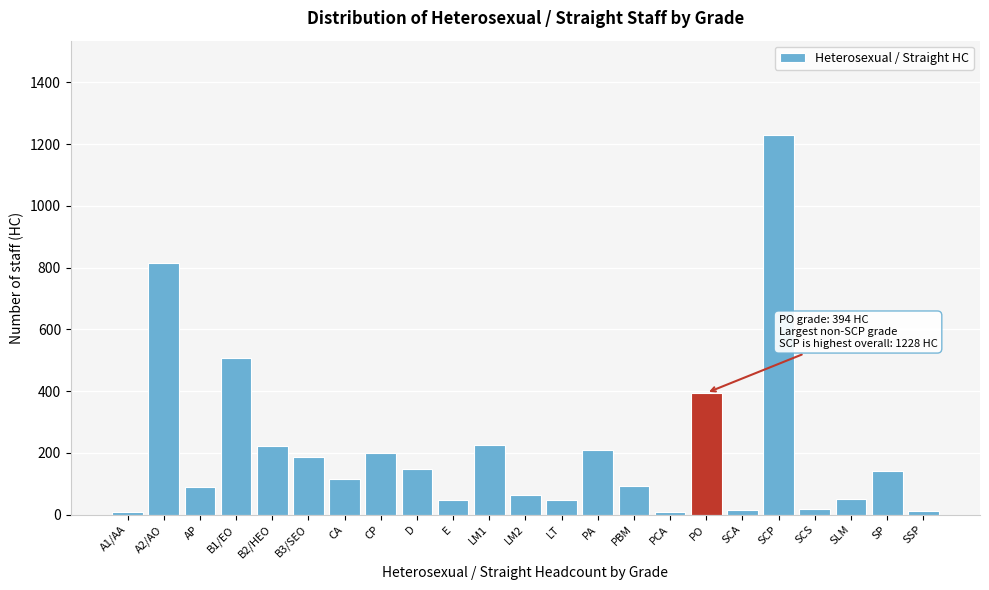

Is it true that the value at CA is 115?

True